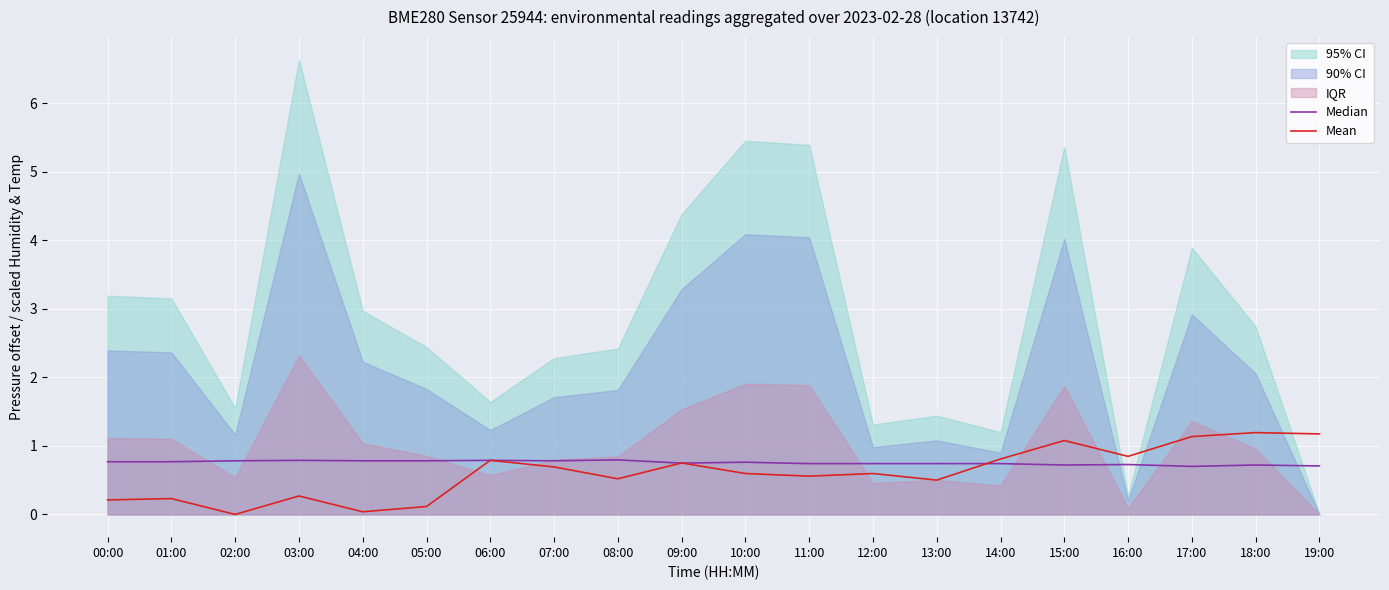

Between which two adjacent categories do Mean and Median first intersect?

05:00 and 06:00